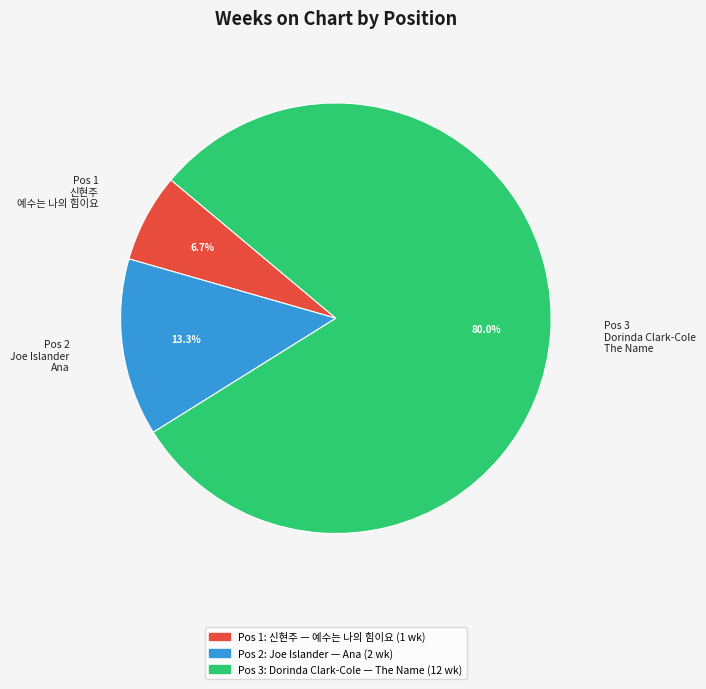

To the nearest percent, what is the difference between the largest and smallest slice percentages?

73%